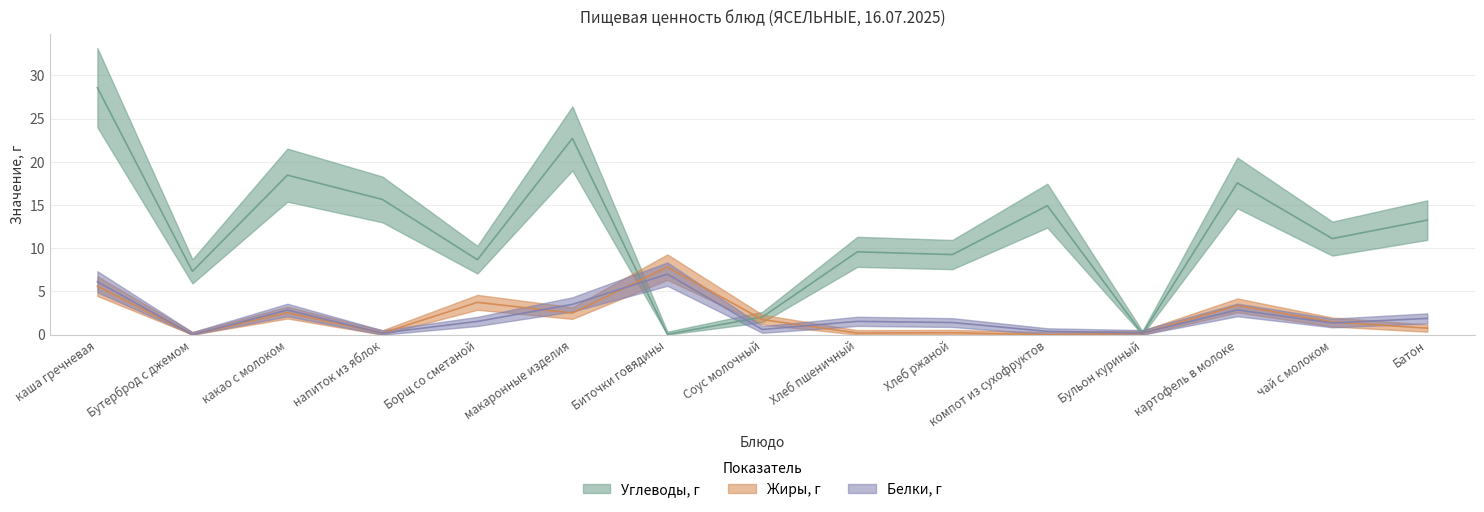

Reading right to left, extract all data points from this chart.

Углеводы, г: Батон=13.2	чай с молоком=11.1	картофель в молоке=17.6	Бульон куриный=0.1	компот из сухофруктов=14.9	Хлеб ржаной=9.3	Хлеб пшеничный=9.6	Соус молочный=2.0	Биточки говядины=0.0	макаронные изделия=22.7	Борщ со сметаной=8.7	напиток из яблок=15.6	какао с молоком=18.4	Бутерброд с джемом=7.3	каша гречневая=28.6
Жиры, г: Батон=0.8	чай с молоком=1.5	картофель в молоке=3.4	Бульон куриный=0.1	компот из сухофруктов=0.0	Хлеб ржаной=0.2	Хлеб пшеничный=0.2	Соус молочный=1.7	Биточки говядины=7.8	макаронные изделия=2.5	Борщ со сметаной=3.7	напиток из яблок=0.2	какао с молоком=2.5	Бутерброд с джемом=0.0	каша гречневая=5.6
Белки, г: Батон=1.9	чай с молоком=1.4	картофель в молоке=2.9	Бульон куриный=0.2	компот из сухофруктов=0.4	Хлеб ржаной=1.4	Хлеб пшеничный=1.5	Соус молочный=0.6	Биточки говядины=7.0	макаронные изделия=3.5	Борщ со сметаной=1.5	напиток из яблок=0.2	какао с молоком=2.9	Бутерброд с джемом=0.0	каша гречневая=6.1